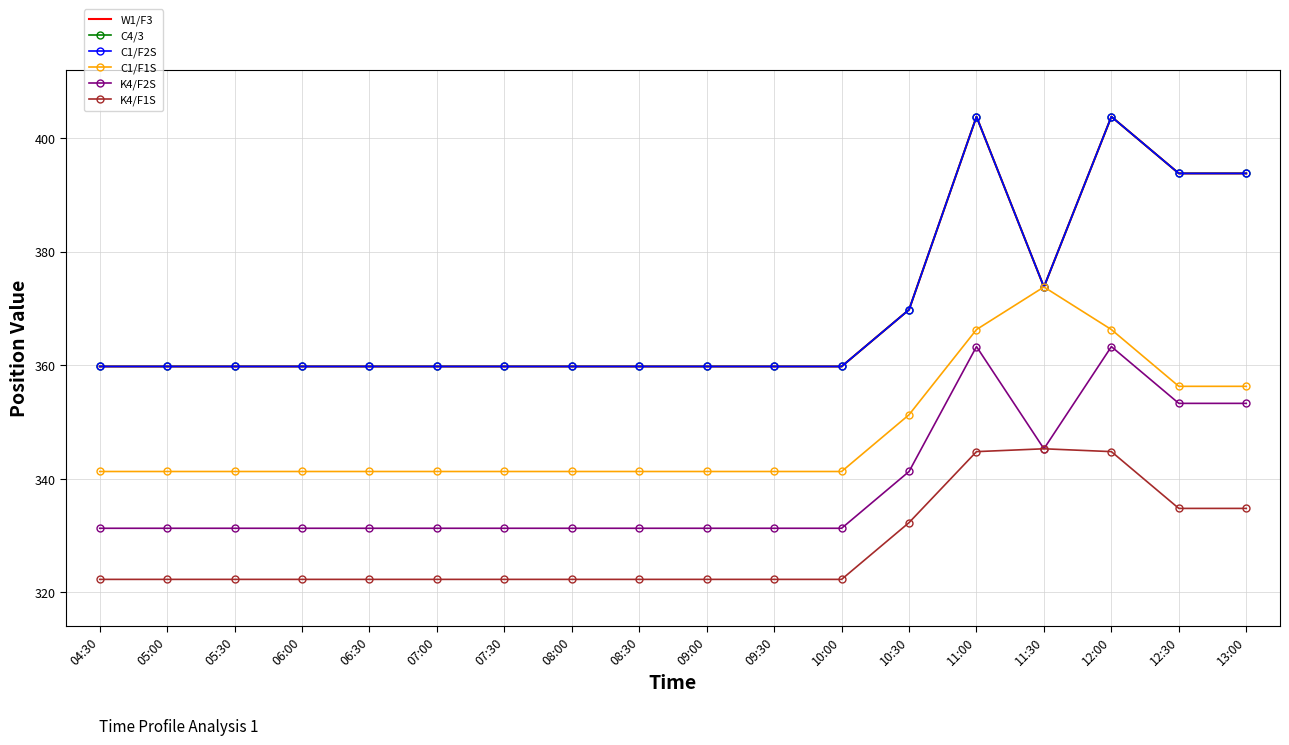

List the labels in order of C1/F1S value, largest first.

11:30, 11:00, 12:00, 12:30, 13:00, 10:30, 04:30, 05:00, 05:30, 06:00, 06:30, 07:00, 07:30, 08:00, 08:30, 09:00, 09:30, 10:00